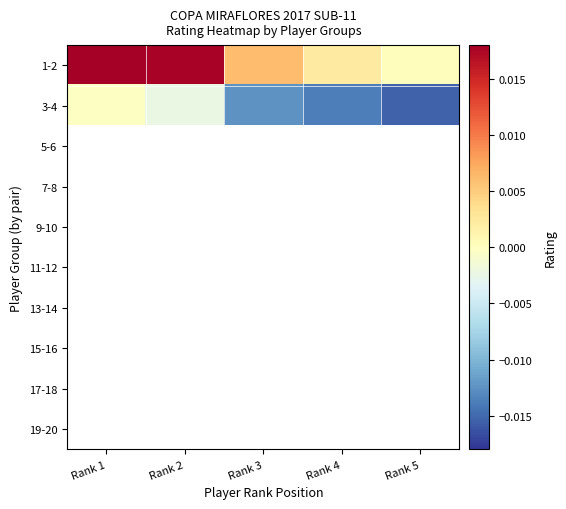

Is it true that 1-2 equals 0.0 at Rank 3?

False